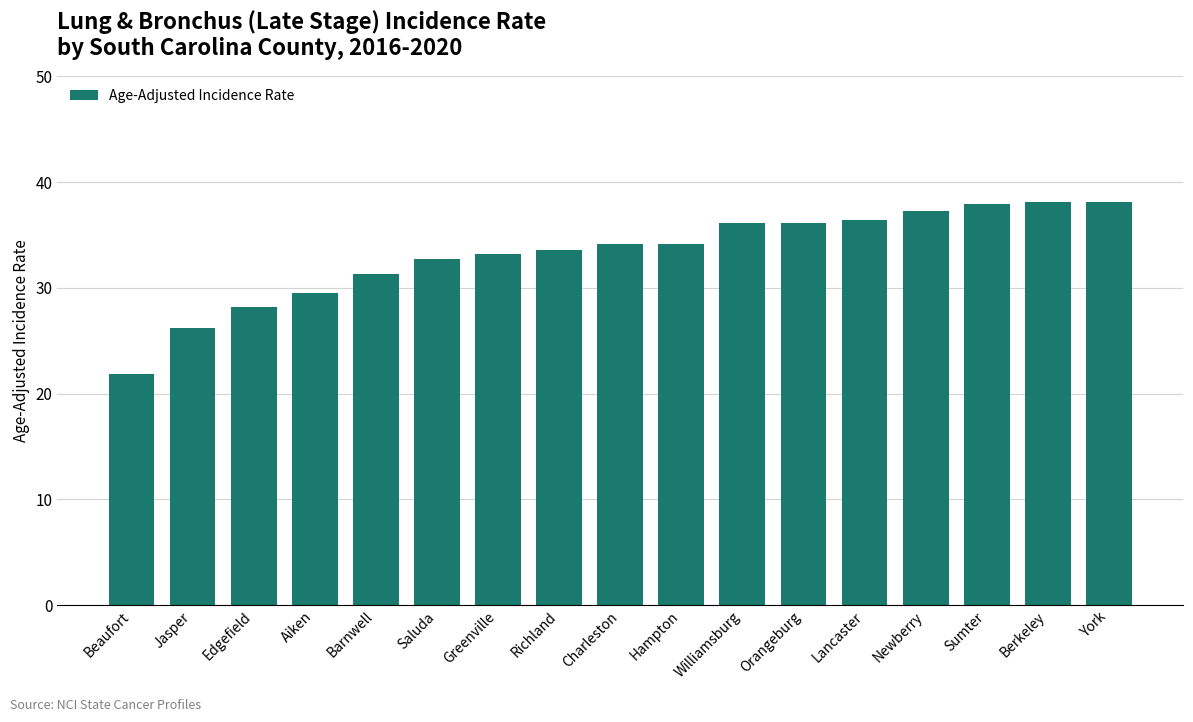

What is the label of the 10th bar from the left?

Hampton